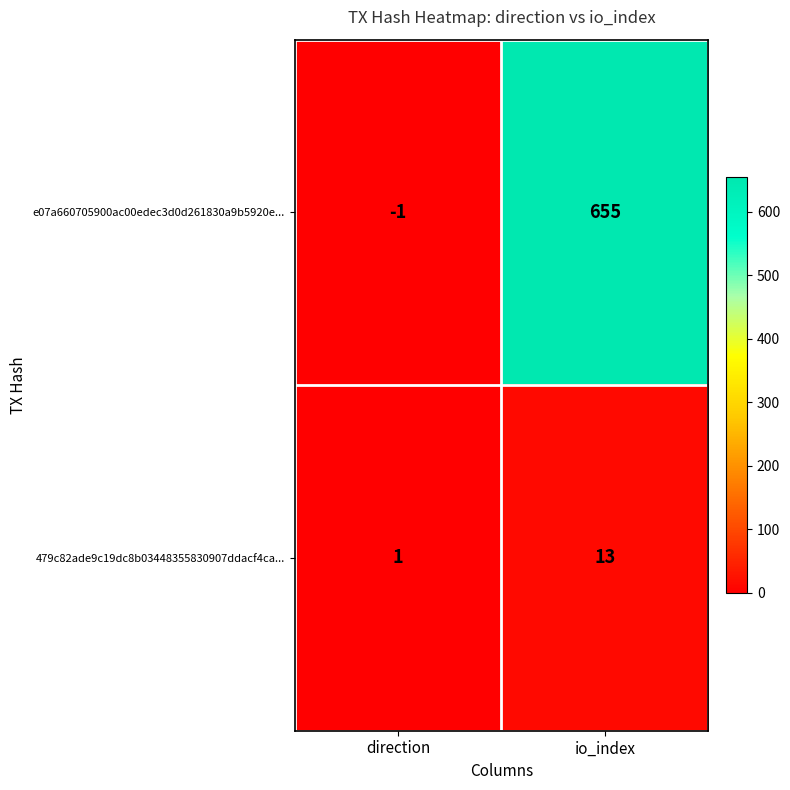

Is it true that 479c82ade9c19dc8b03448355830907ddacf4ca... equals 13 at io_index?

True